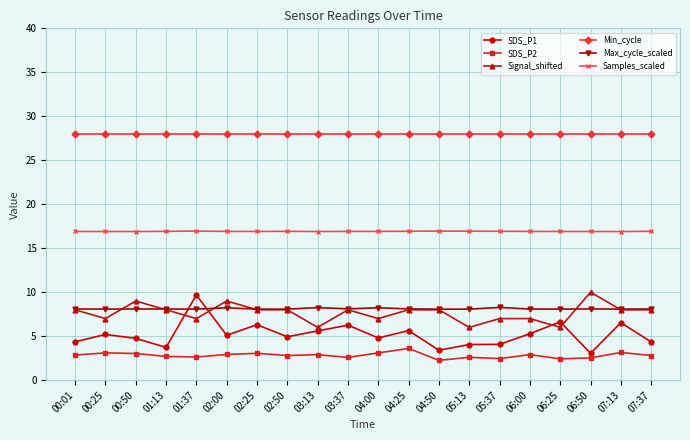

What is the approximate value of Max_cycle_scaled at 00:01?

8.1